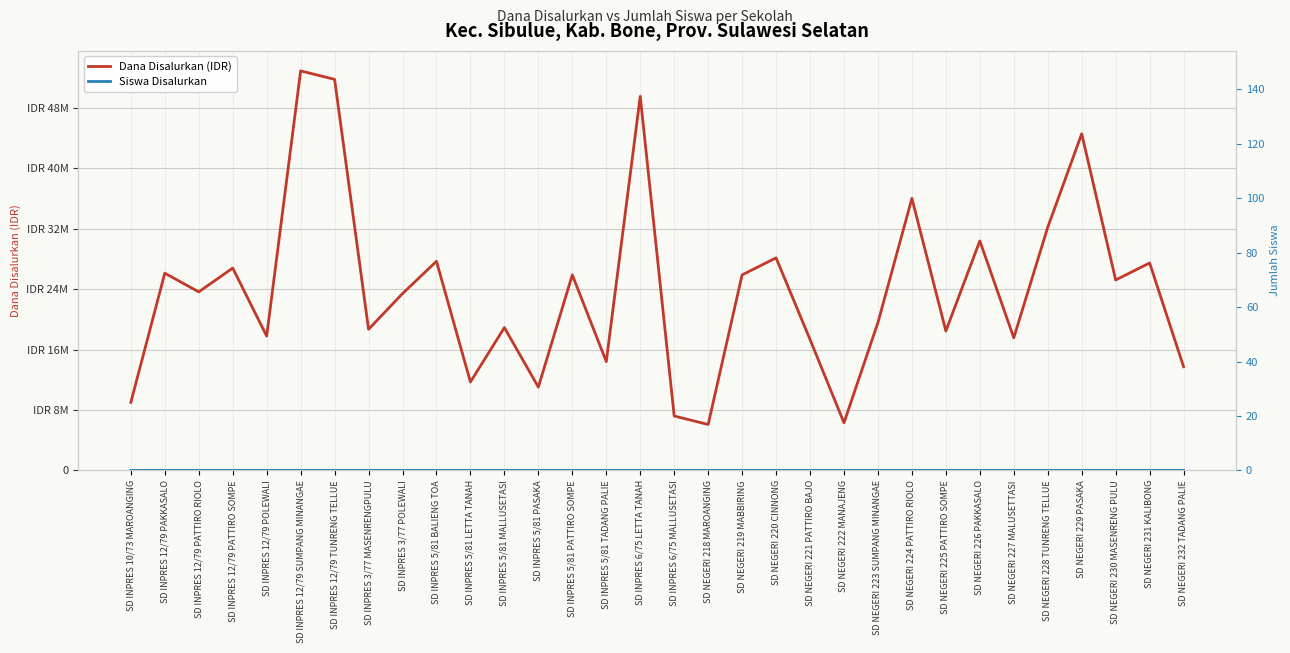

At which category does the chart reach its peak across all series?

SD INPRES 12/79 SUMPANG MINANGAE